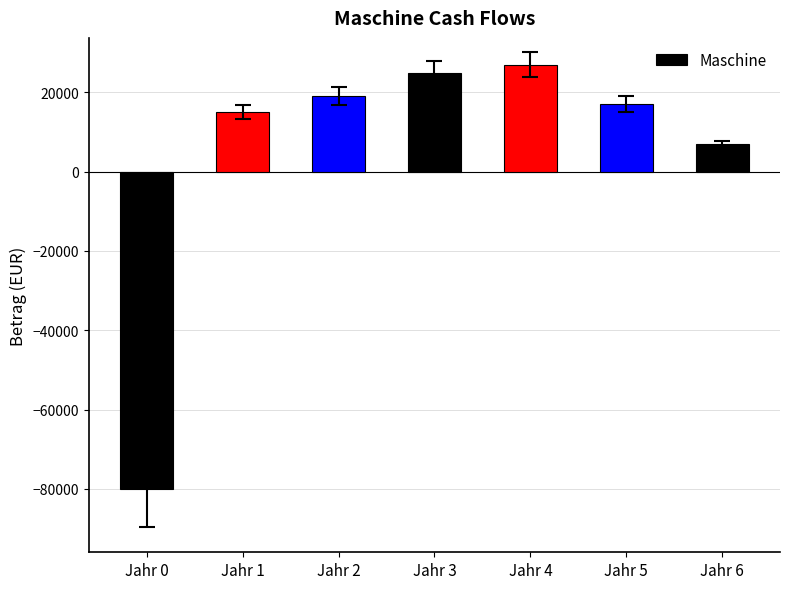

Are the bars grouped side by side (vs. stacked)?

No